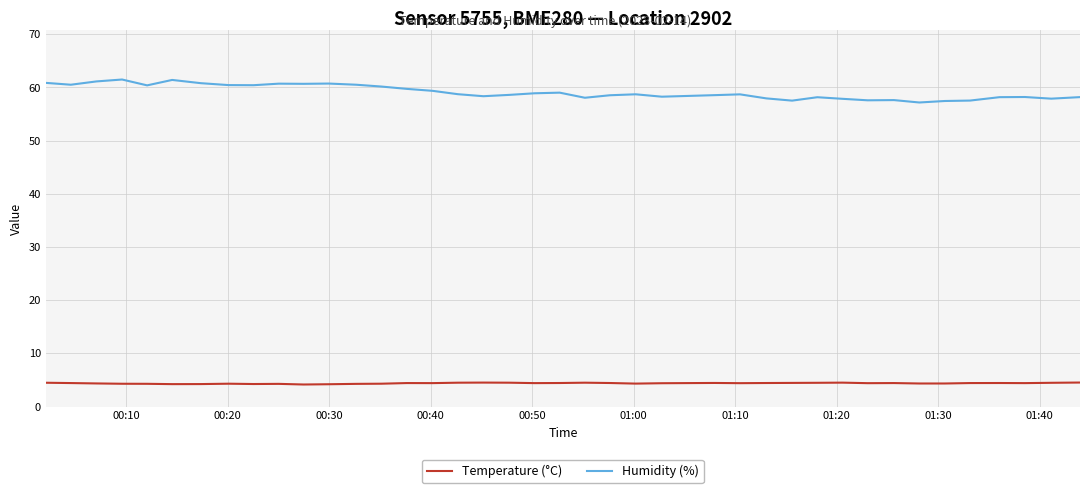

Which series has the largest total across all categories?

Humidity (%)